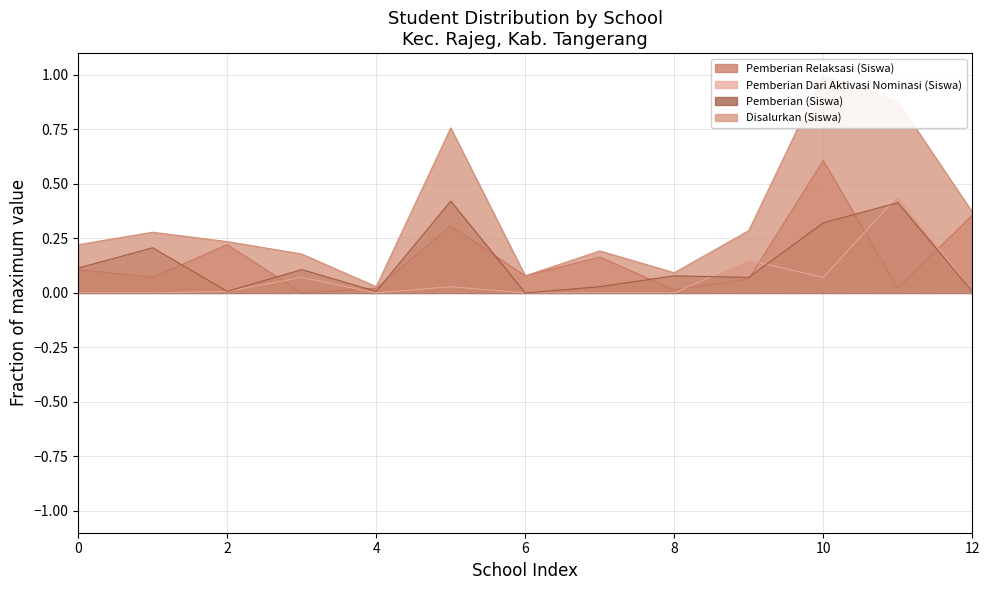

True or false: Pemberian Relaksasi (Siswa) has a value of 0.1 at 0.

True